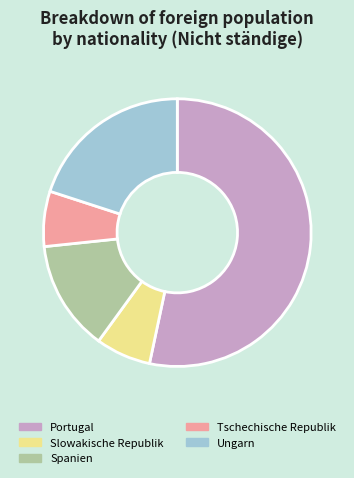

How many slices are in this pie chart?

5